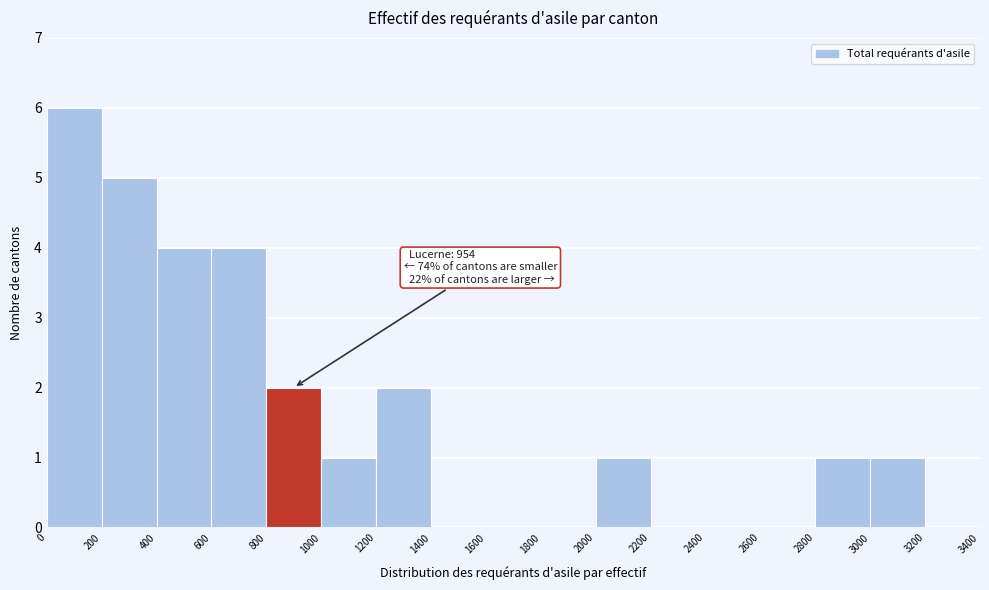

Which range on the x-axis has the tallest bar?

0 to 200